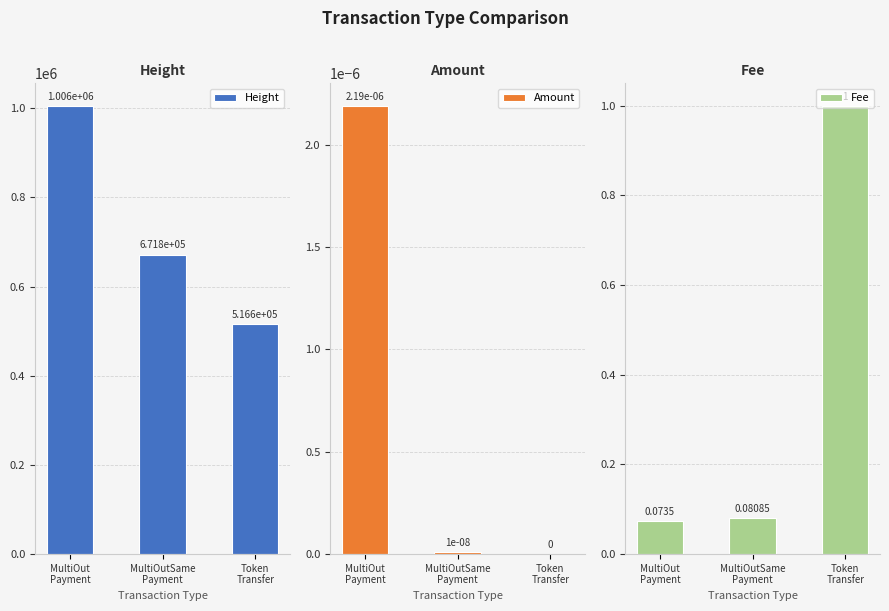

Is it true that Amount equals 0.0 at MultiOut
Payment?

True